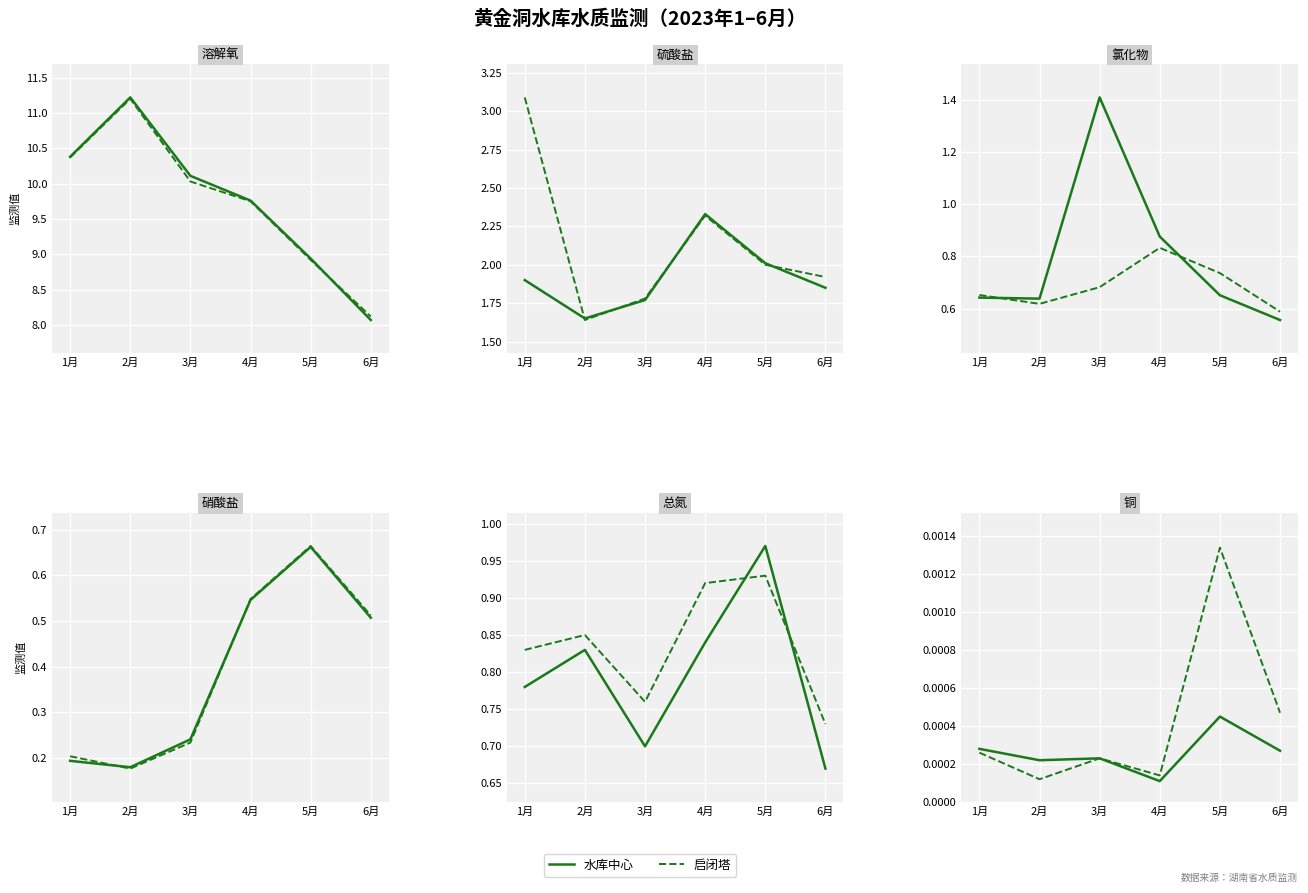

Which series has the largest total across all categories?

黄金洞水库启闭塔